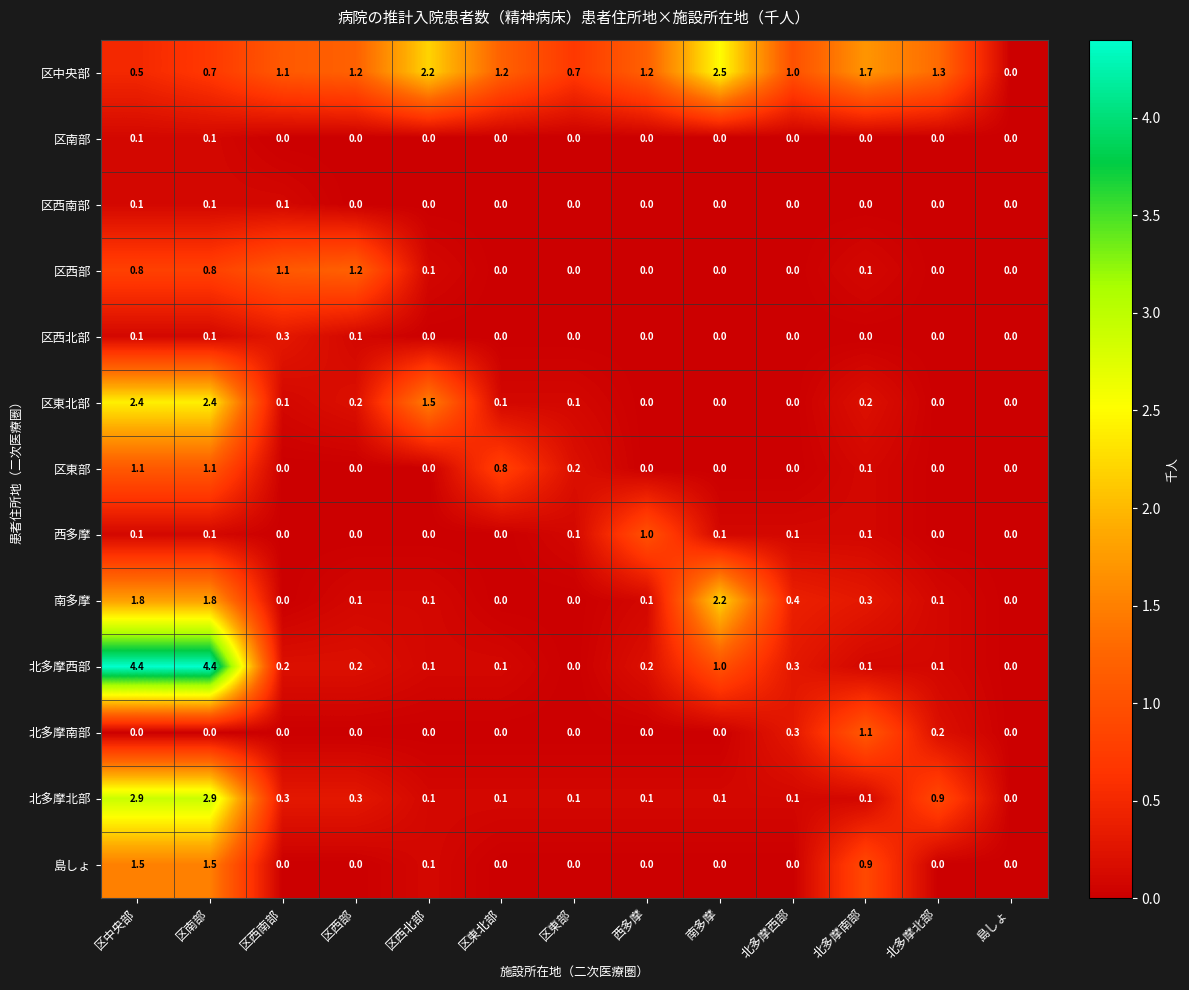

What is the spread (max minus min) of values at 区西北部?

2.2